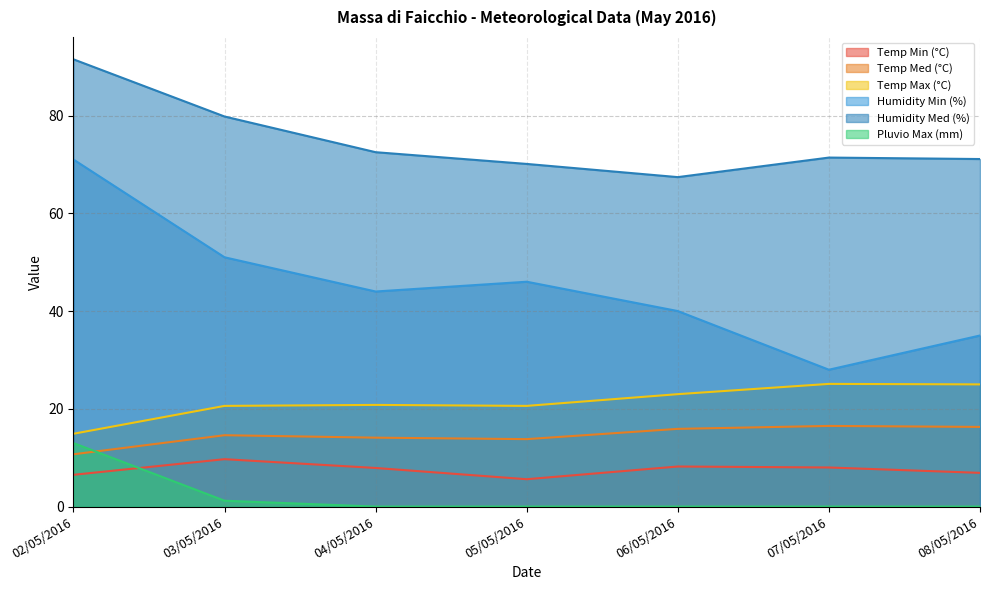

Rank the categories by Temp Min (°C) value from highest to lowest.

03/05/2016, 06/05/2016, 07/05/2016, 04/05/2016, 08/05/2016, 02/05/2016, 05/05/2016